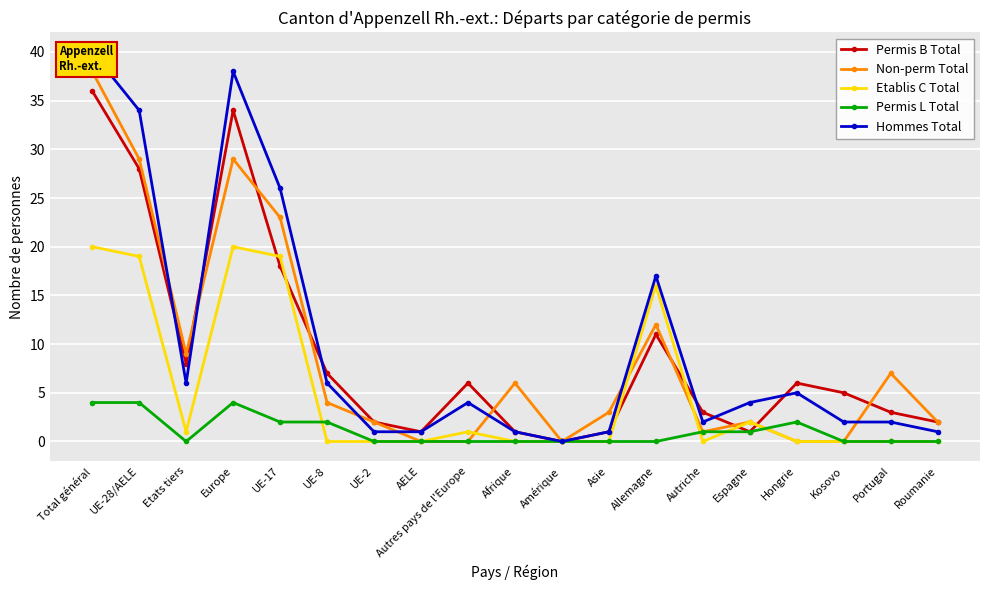

What is the sum of the Hommes Total values at Allemagne and UE-8?

23